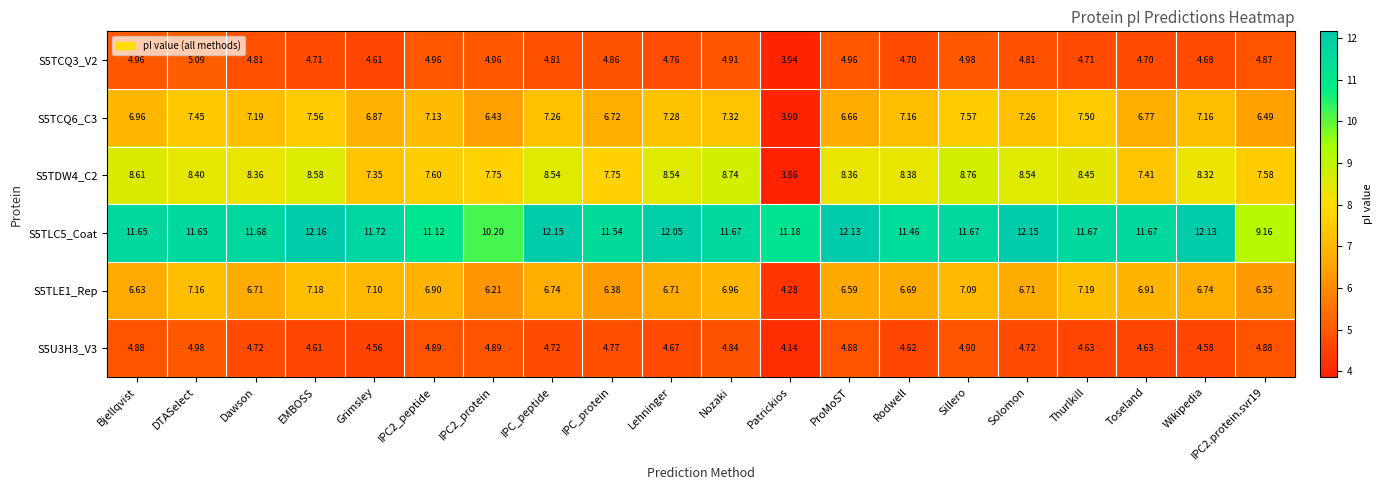

Which category has the highest value across all series?

EMBOSS